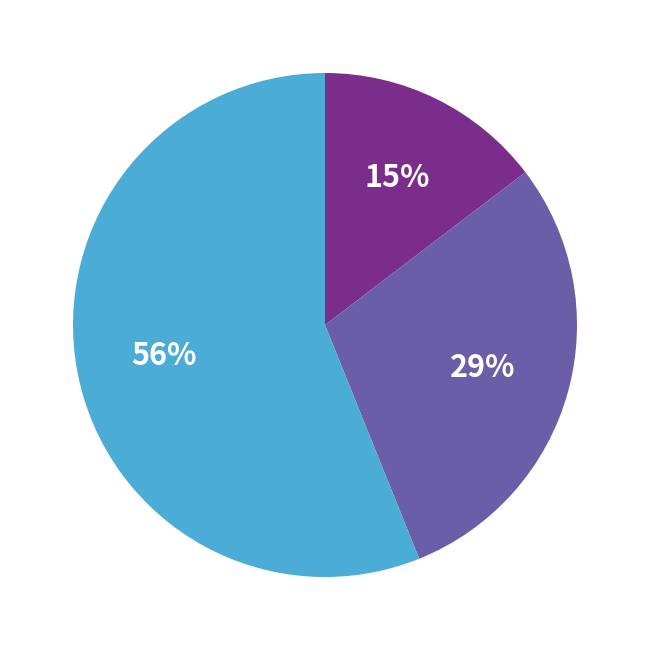

To the nearest percent, what is the difference between the largest and smallest slice percentages?

41%